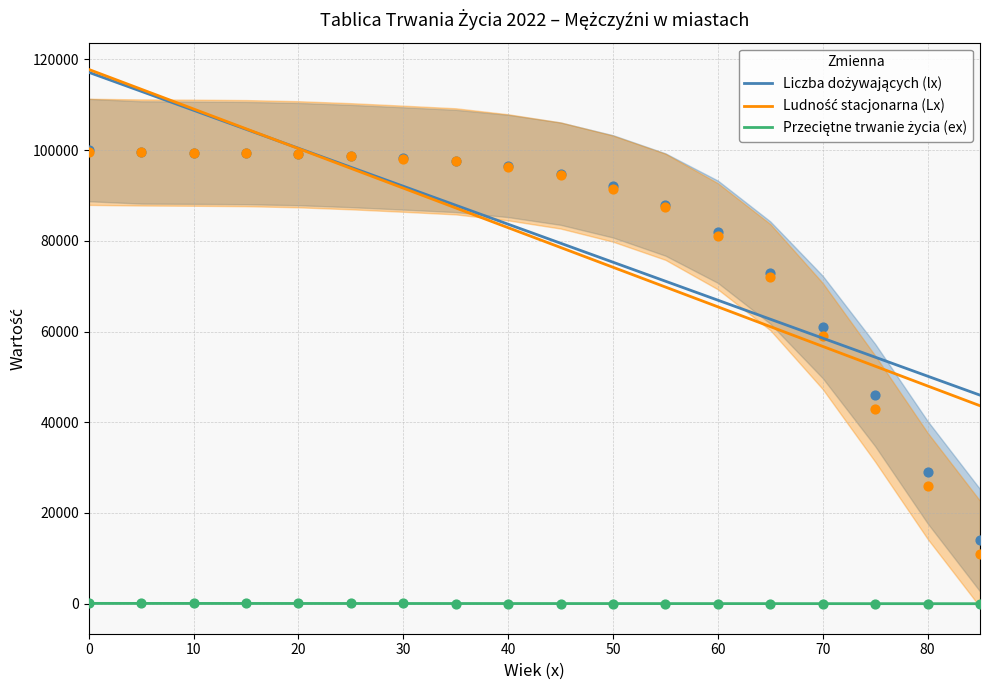

Which series has the largest total across all categories?

Liczba dożywających (lx)